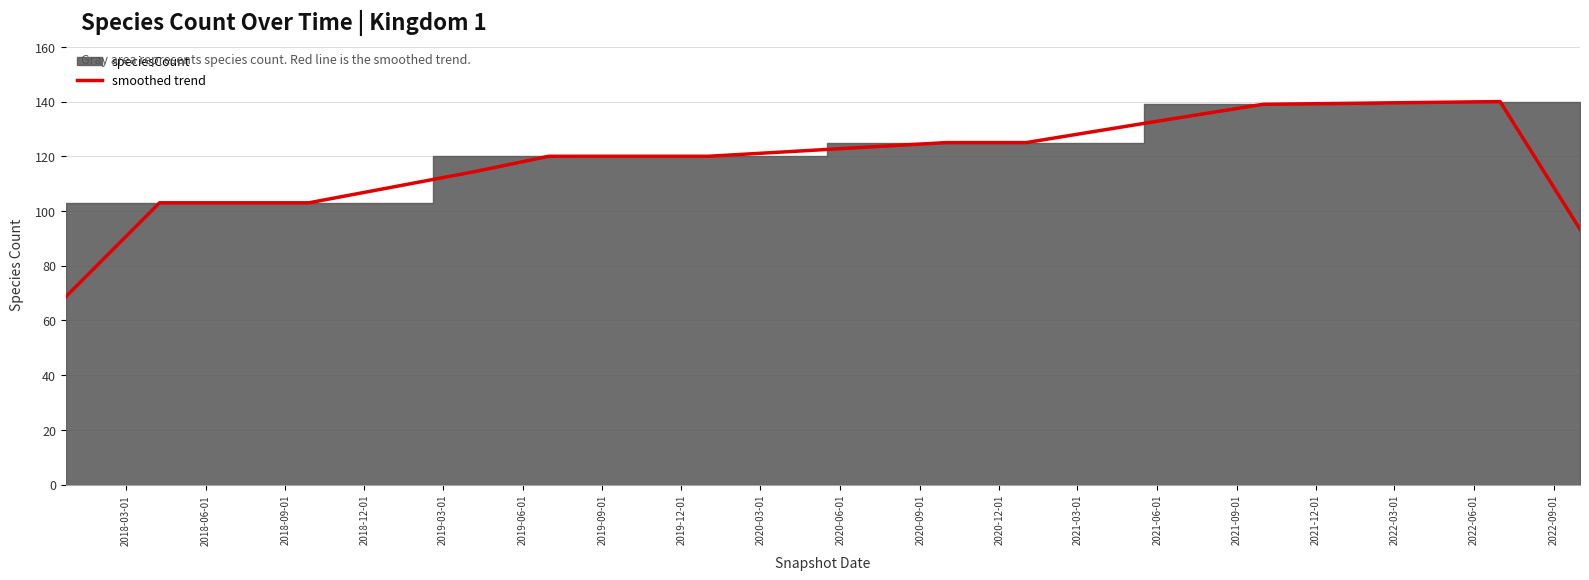

What is the smallest value displayed?

68.7